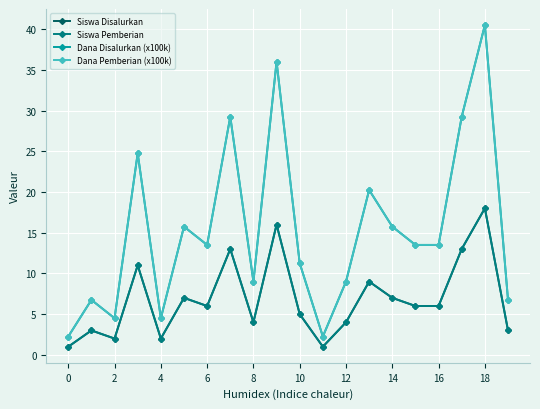

Does the chart have visible grid lines?

Yes